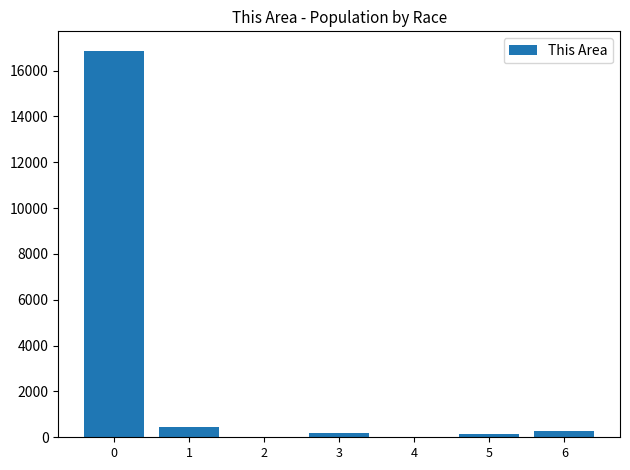

How many data points does each series have?

7